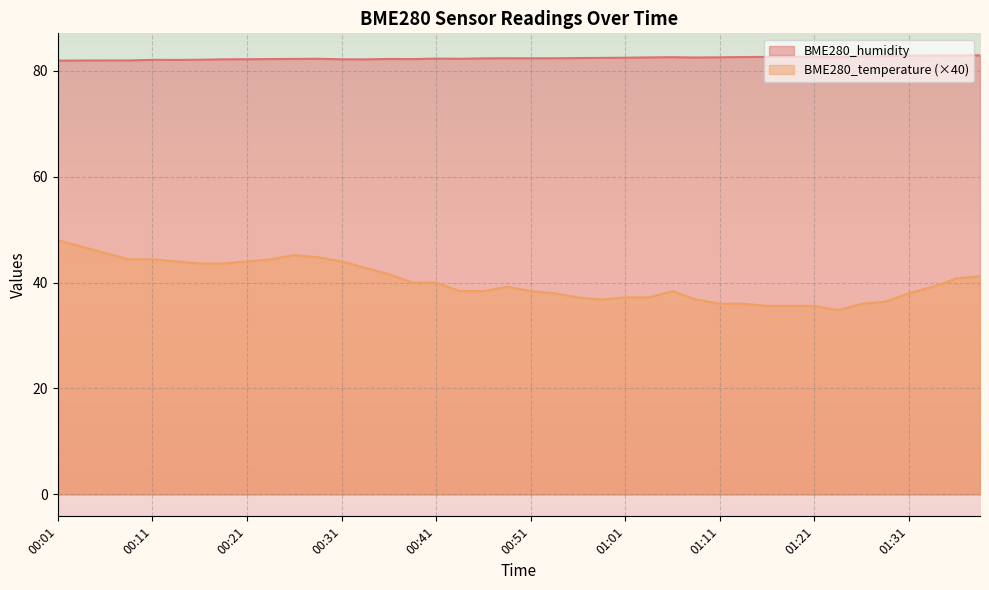

What value does the BME280_humidity series have at 00:46?

82.3